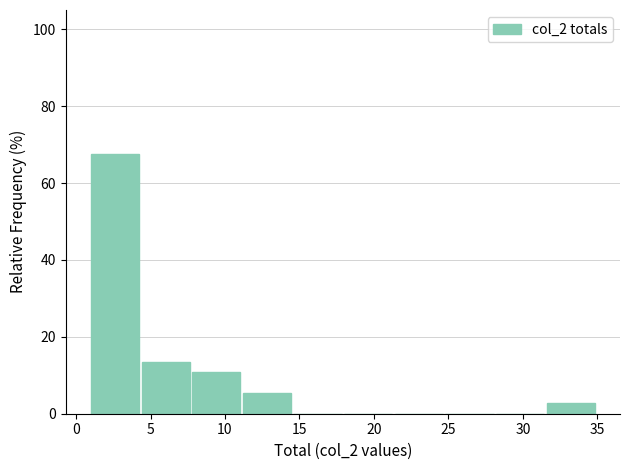

Reading left to right, list every bar in this chart as the range it spans on the x-axis followed by its height. Neither the bar edges nor the heights are printed on the chart, so give them approximately, as read against the axes.

1.0 to 4.4: 68
4.4 to 7.8: 14
7.8 to 11.2: 10
11.2 to 14.6: 6
14.6 to 18.0: 0
18.0 to 21.4: 0
21.4 to 24.8: 0
24.8 to 28.2: 0
28.2 to 31.6: 0
31.6 to 35.0: 2